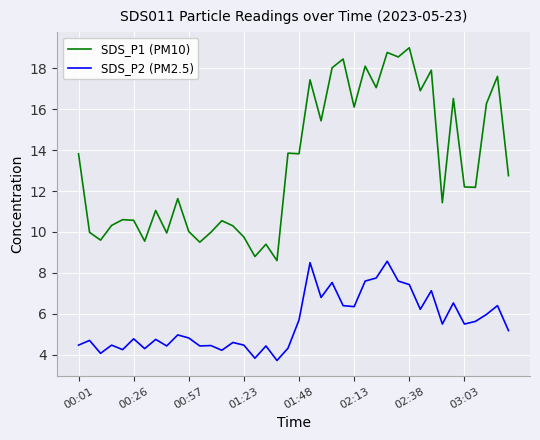

Which series has the largest total across all categories?

SDS_P1 (PM10)